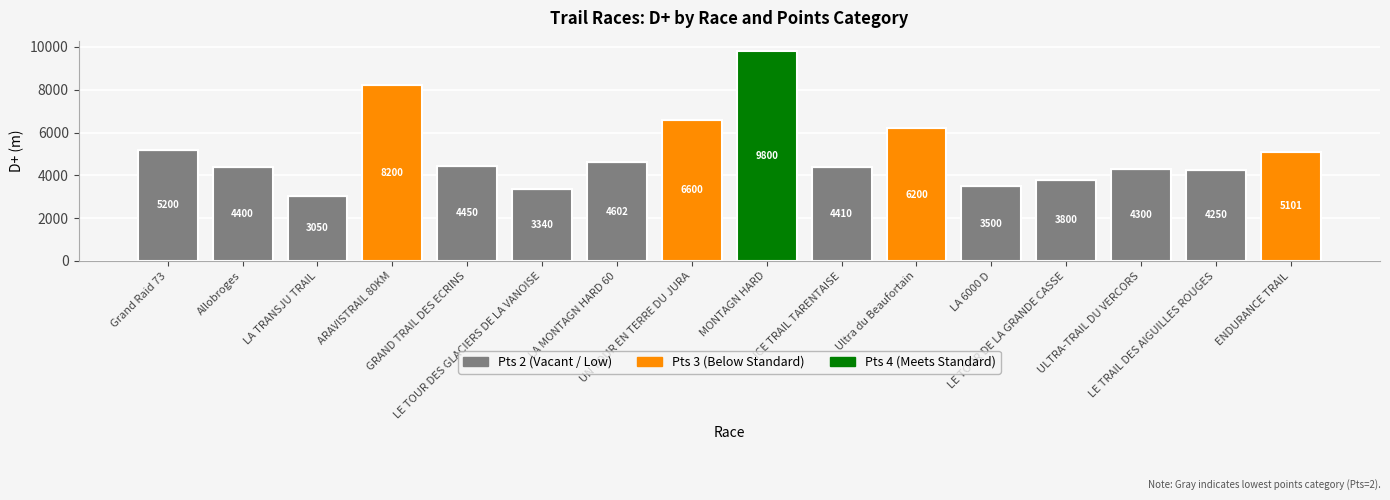

What are all the series names shown in the legend?

Pts 2 (Vacant / Low), Pts 3 (Below Standard), Pts 4 (Meets Standard)